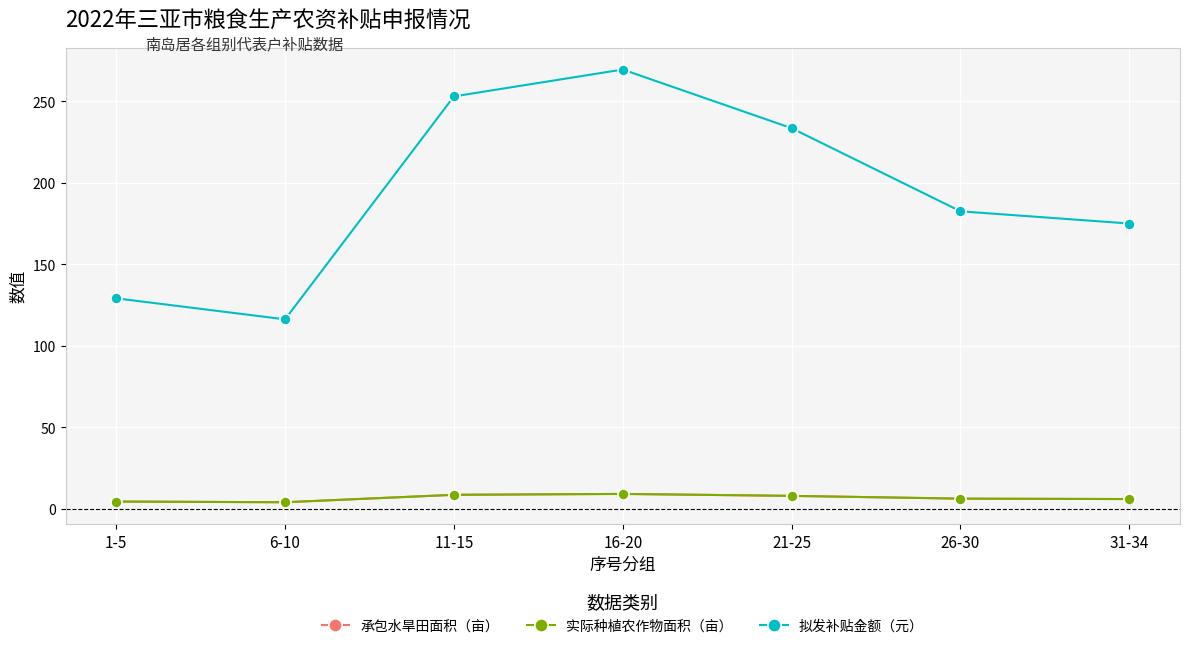

What is the minimum value for 实际种植农作物面积（亩）?

3.9